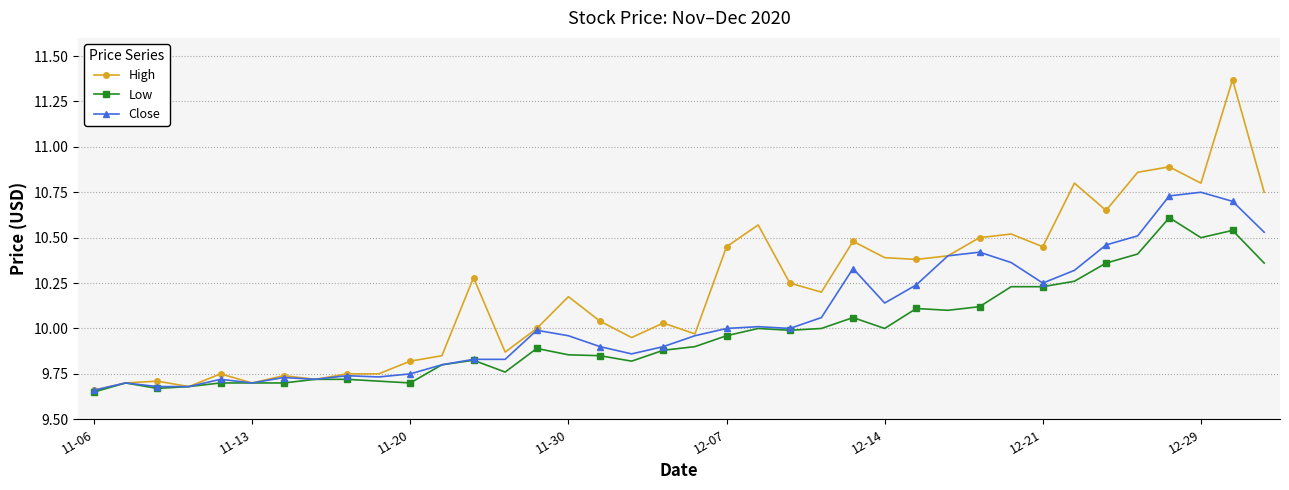

What is the difference between the second highest and second lowest values in the High series?

1.2